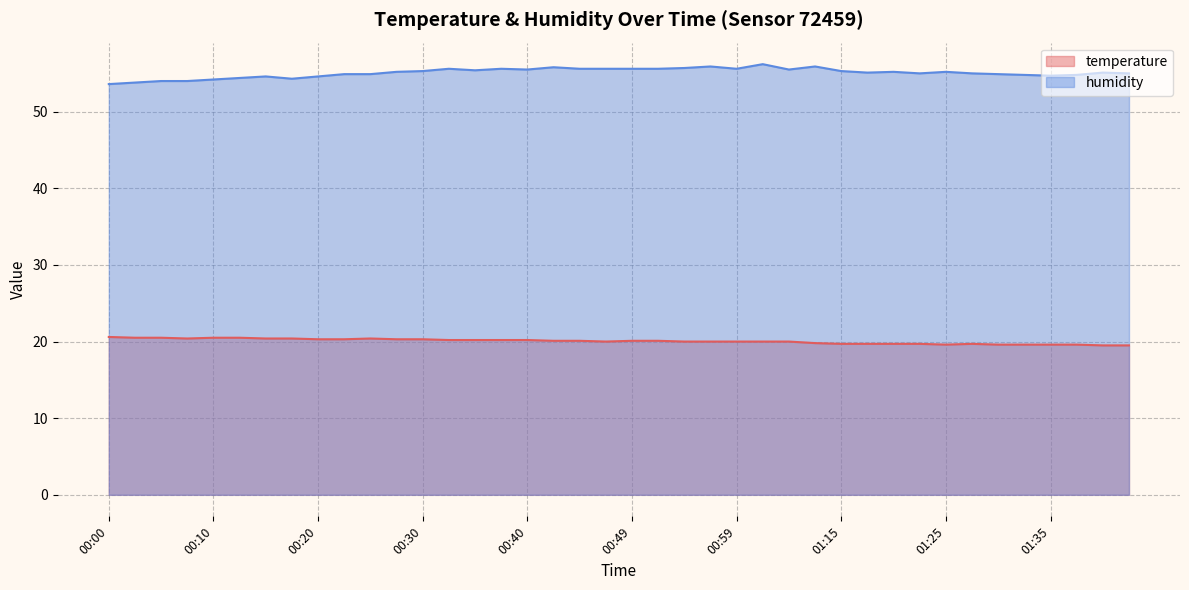

In humidity, how many points are higher than both neighbors (excluding endpoints)?

10